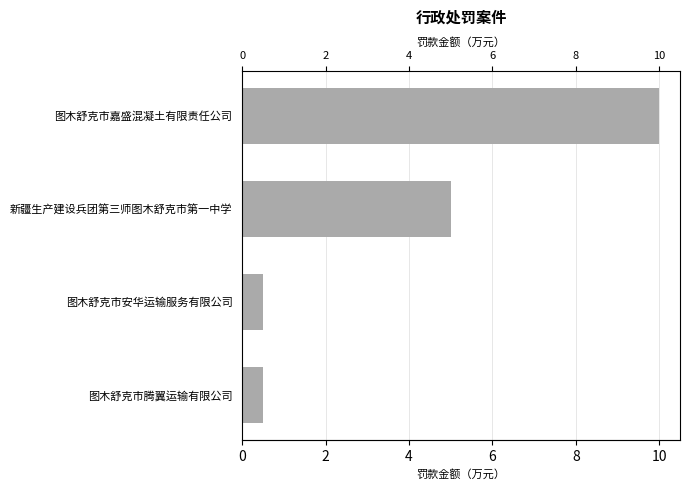

What is the sum of all values?

16.0